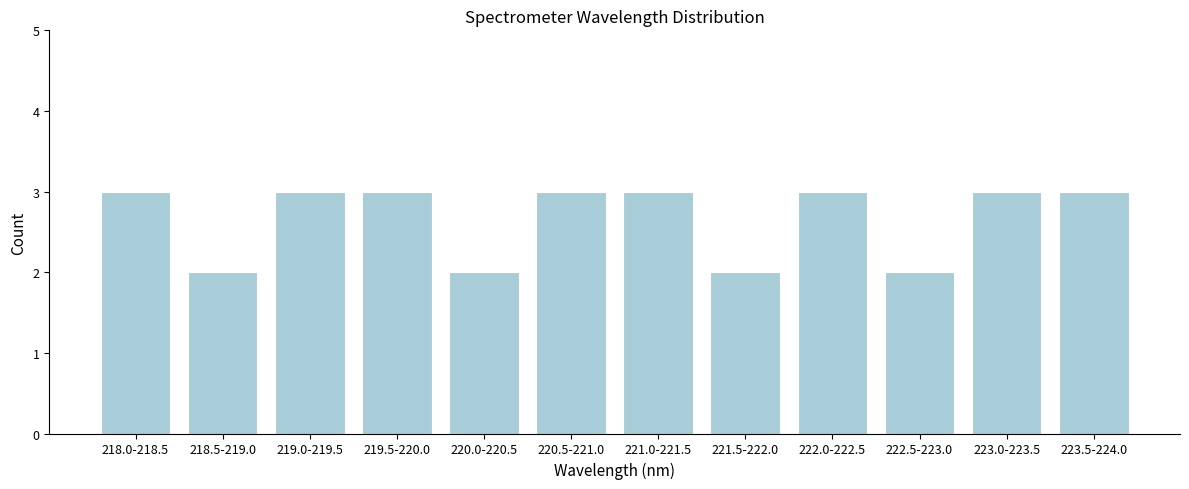

Reading left to right, extract all data points from this chart.

3	2	3	3	2	3	3	2	3	2	3	3